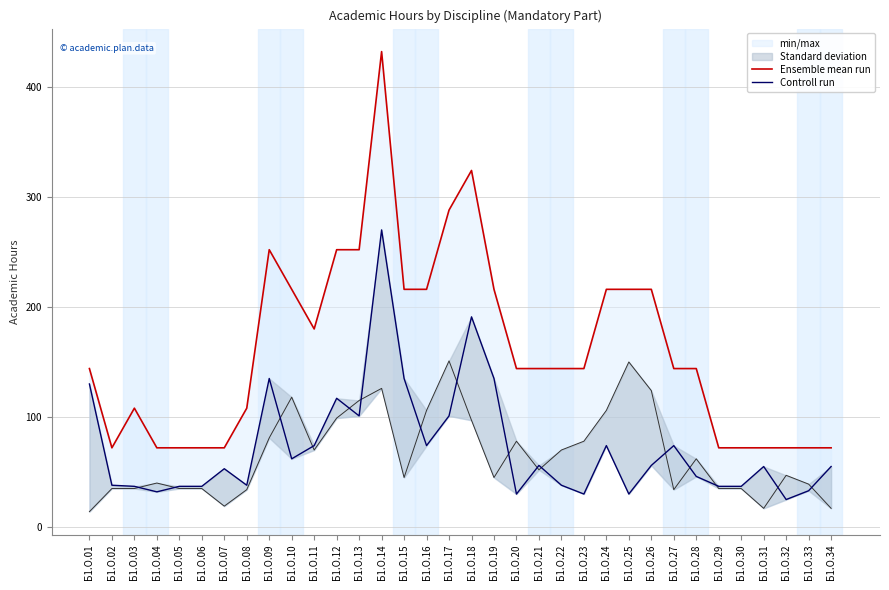

What is the value of the Ensemble mean run point at the 27th from the left?

144